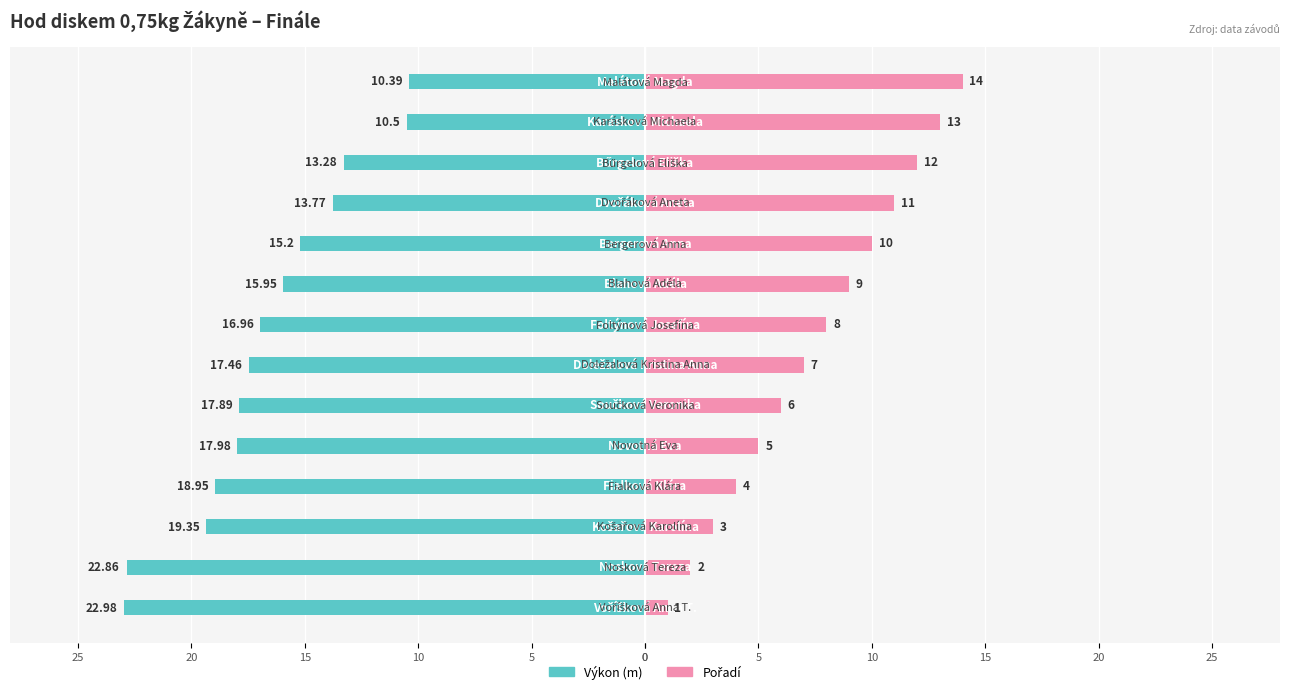

What is the difference between the maximum and minimum values in the Výkon (m) series?

12.6